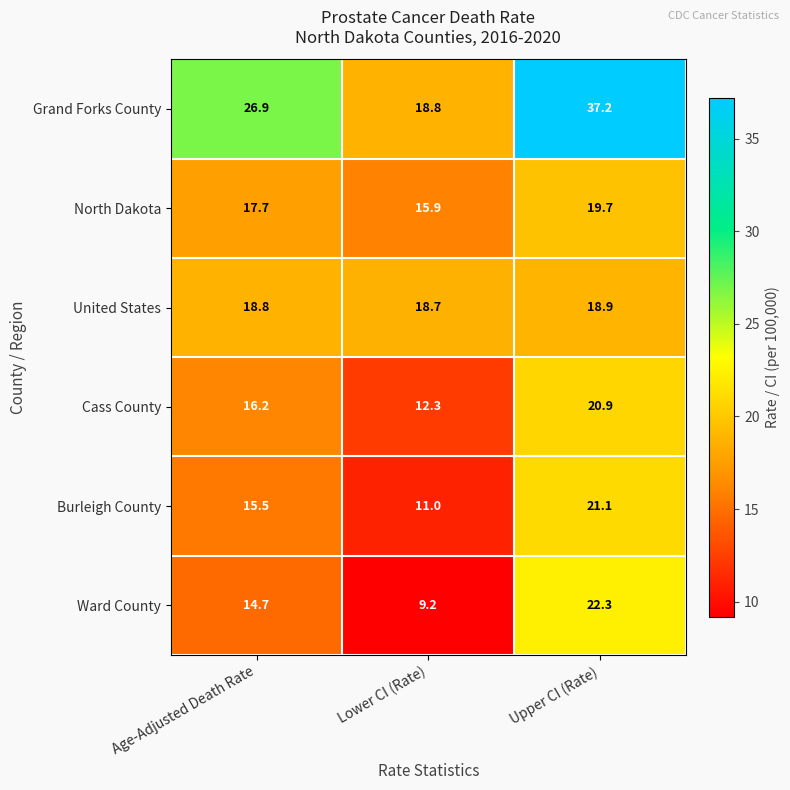

At how many categories does at least one series exceed 11?

3